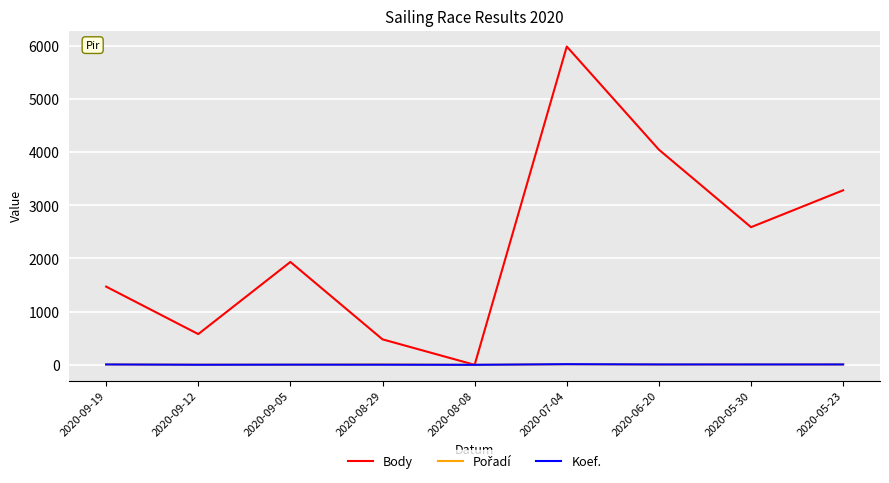

Is the value of Body at 2020-05-30 greater than the value of Koef. at 2020-05-30?

Yes